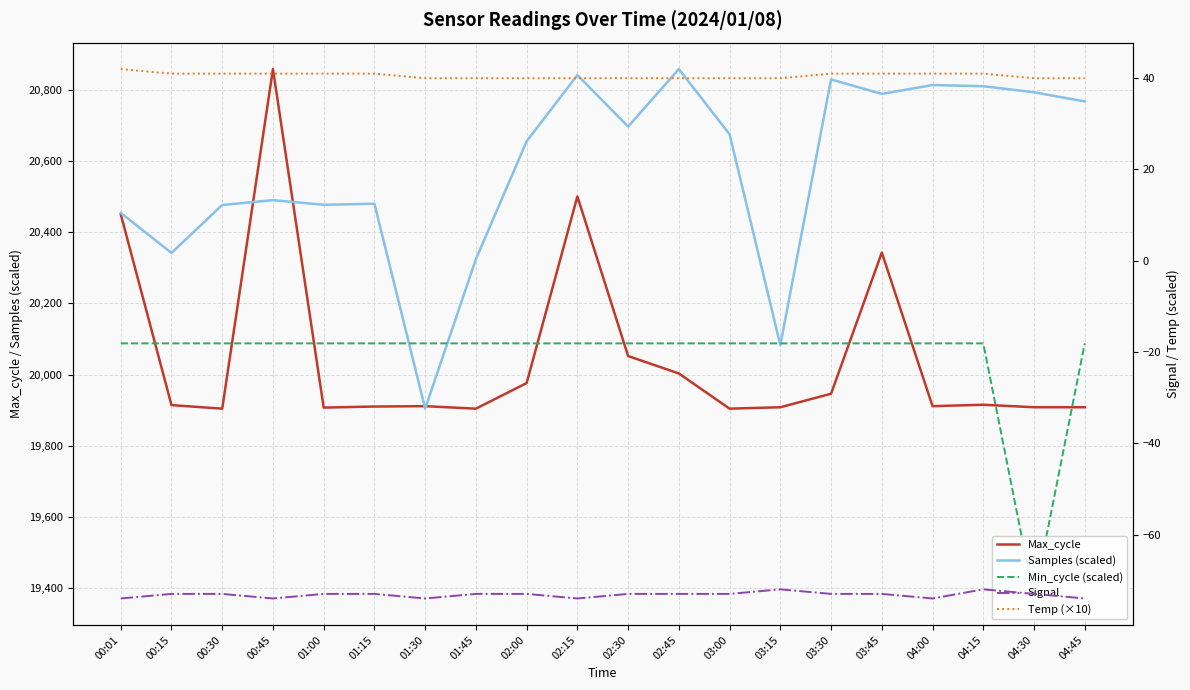

True or false: Signal and Samples (scaled) intersect in this chart.

False